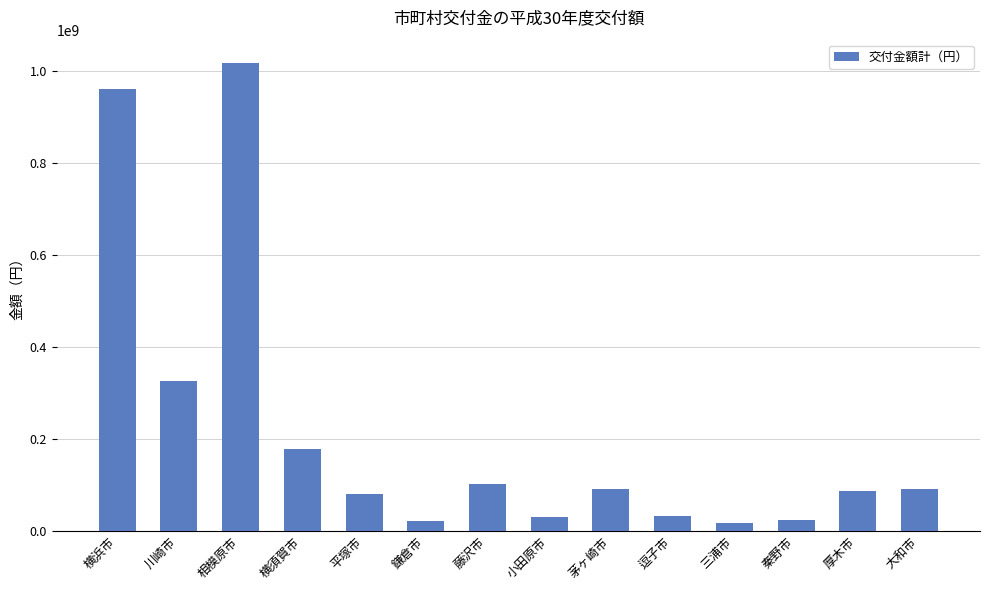

Is it true that the value at 相模原市 is 1018033800?

True